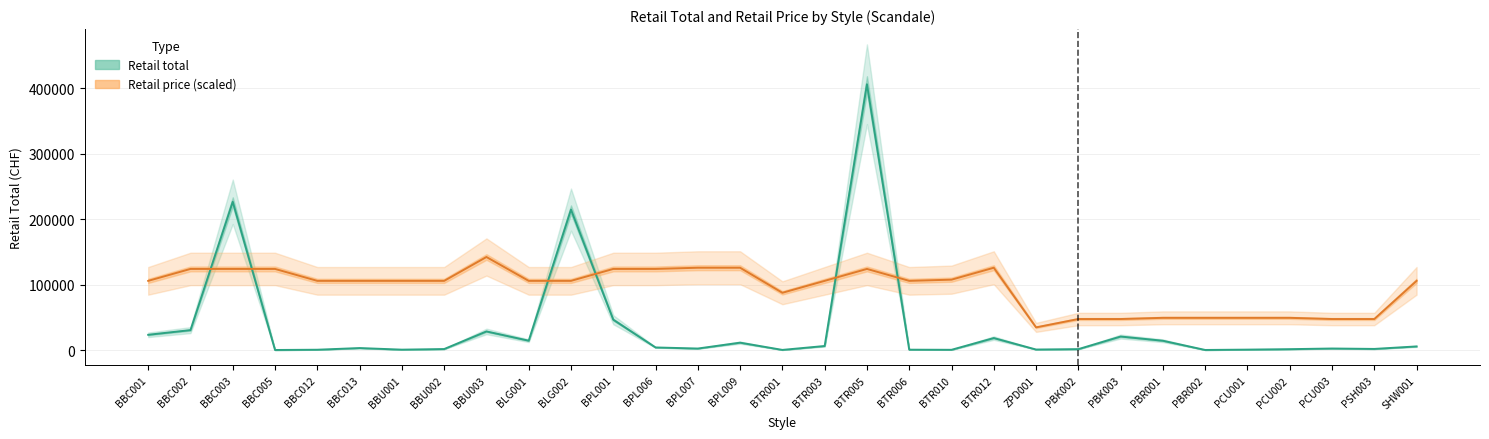

What is the sum of all Retail price (scaled) values?

2933147.7